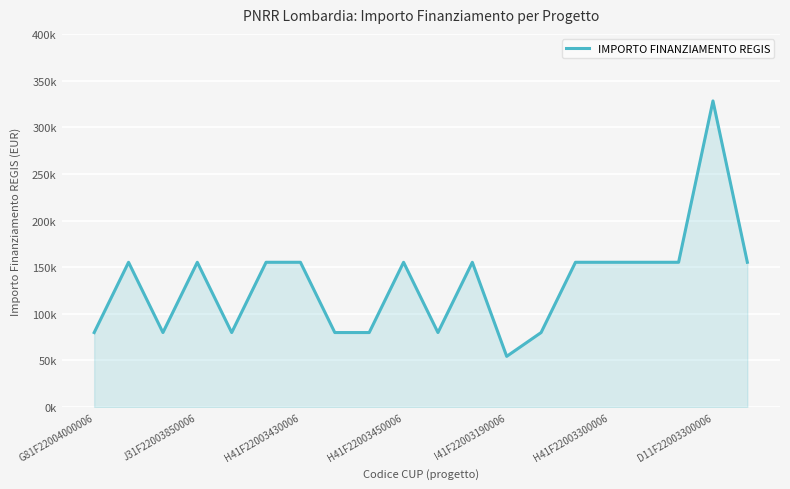

Does the chart display data point markers on the line(s)?

No